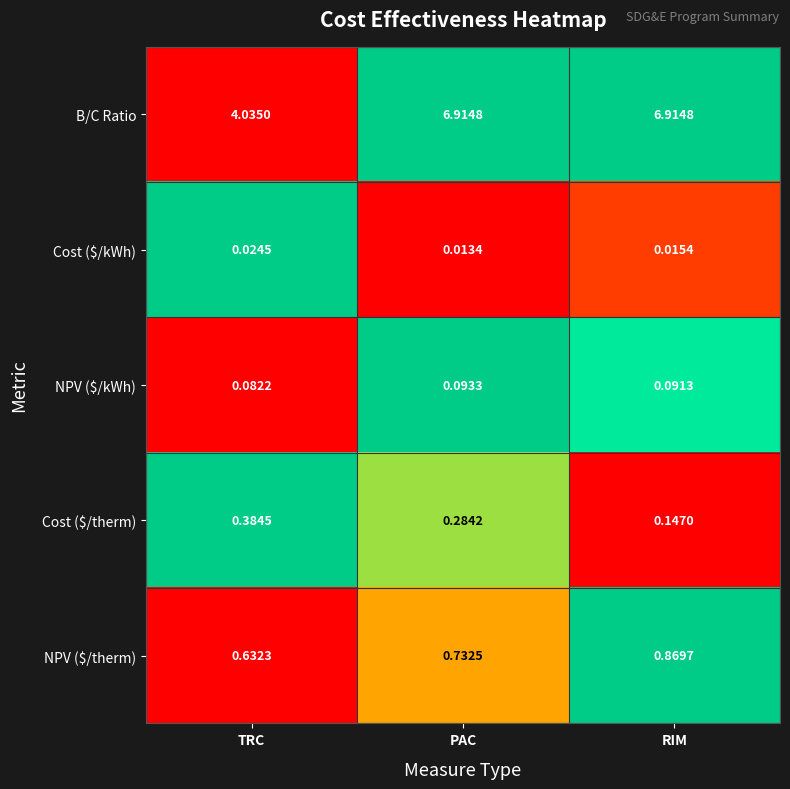

Which series has the largest total across all categories?

B/C Ratio